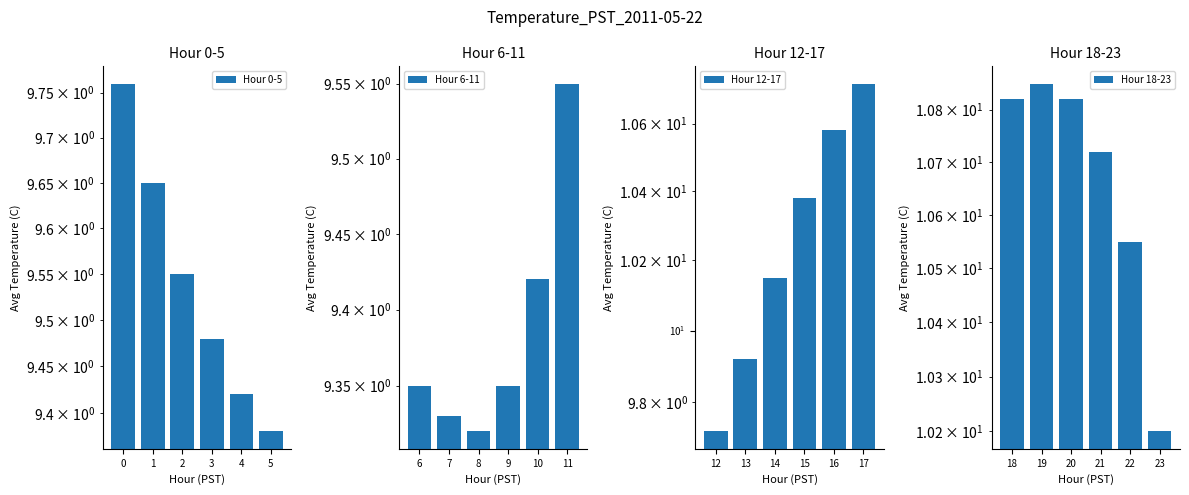

Reading left to right, transcribe all the data shown in this chart.

Hour 0-5: 9.8	9.7	9.6	9.5	9.4	9.4
Hour 6-11: 9.3	9.3	9.3	9.3	9.4	9.6
Hour 12-17: 9.7	9.9	10.2	10.4	10.6	10.7
Hour 18-23: 10.8	10.8	10.8	10.7	10.6	10.2